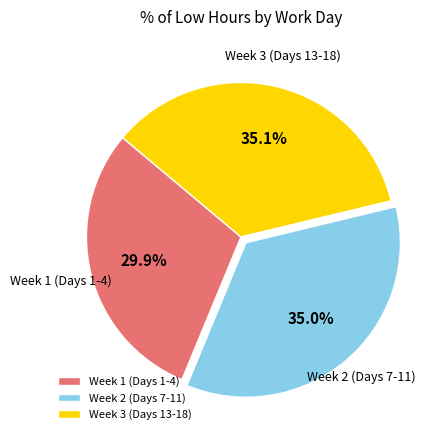

How many slices are in this pie chart?

3